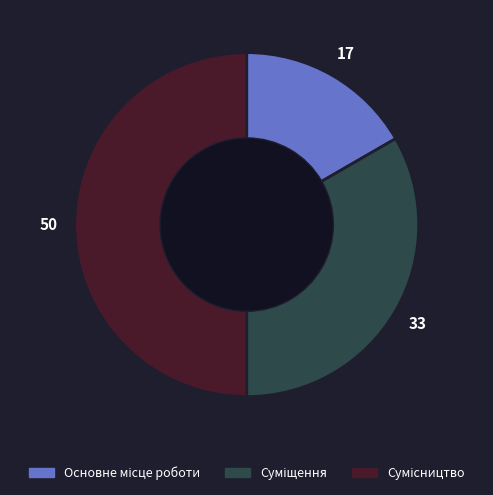

What is the smallest slice in the pie chart?

Основне місце роботи